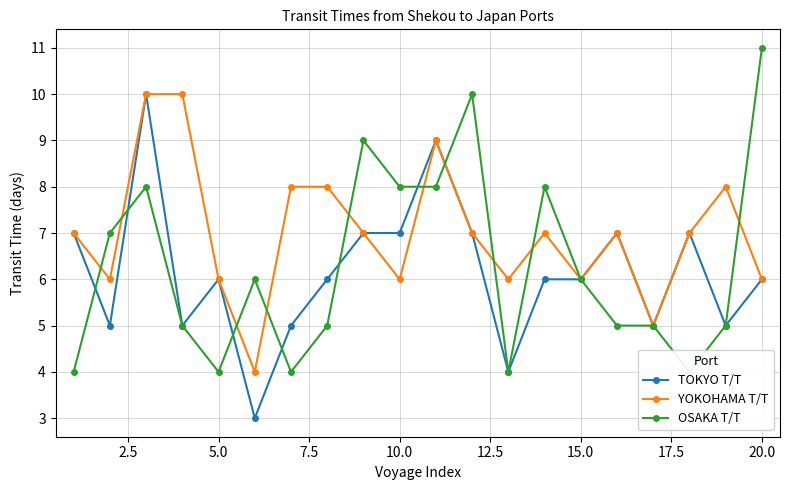

How many intersections are there between YOKOHAMA T/T and OSAKA T/T?

10